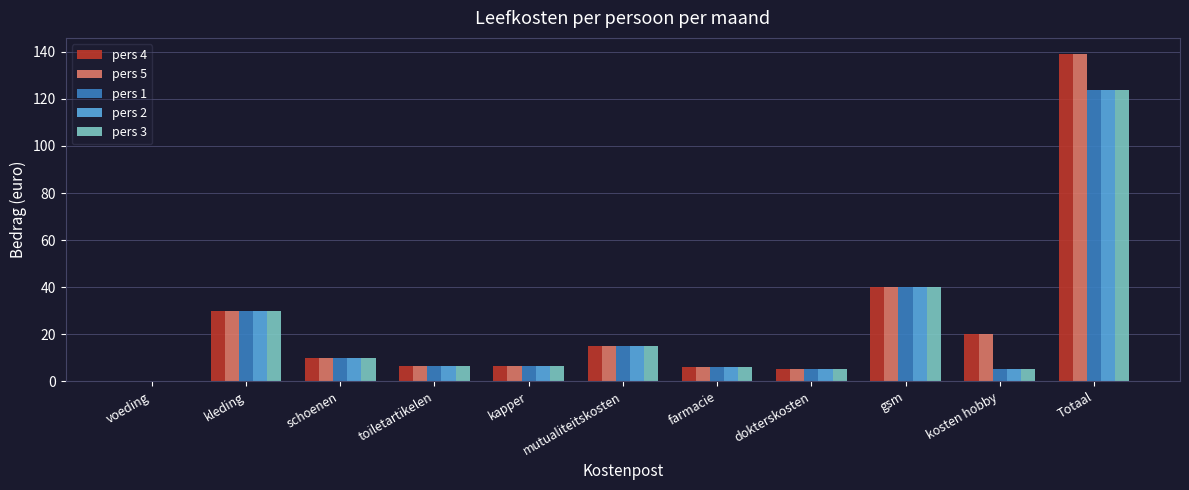

The pers 3 series shows 10.0 at schoenen. True or false?

True